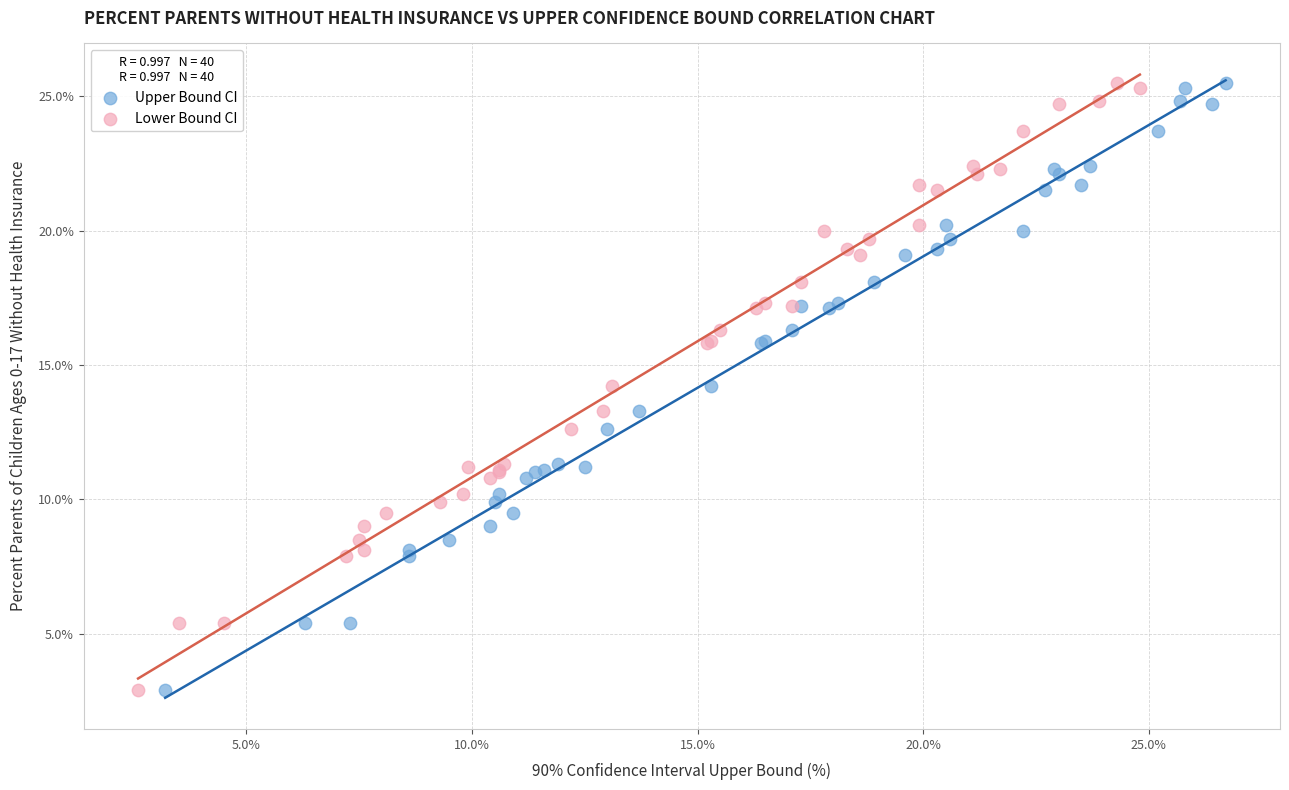

What are all the series names shown in the legend?

Upper Bound CI, Lower Bound CI